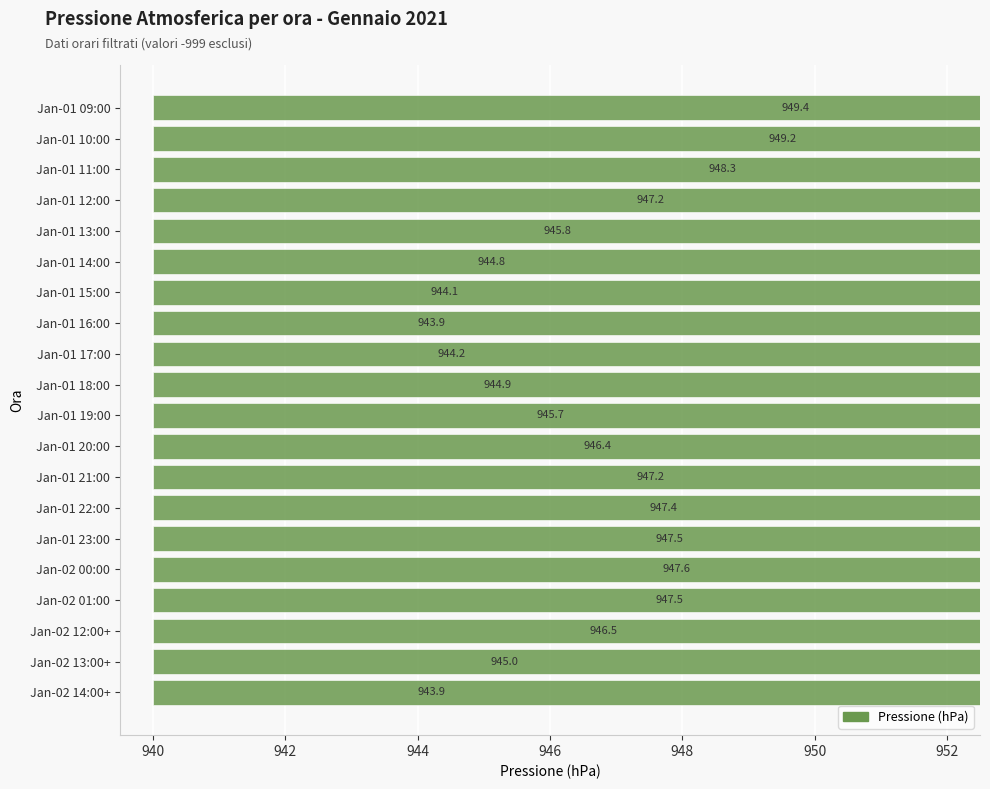

Count the number of data series in this chart.

1